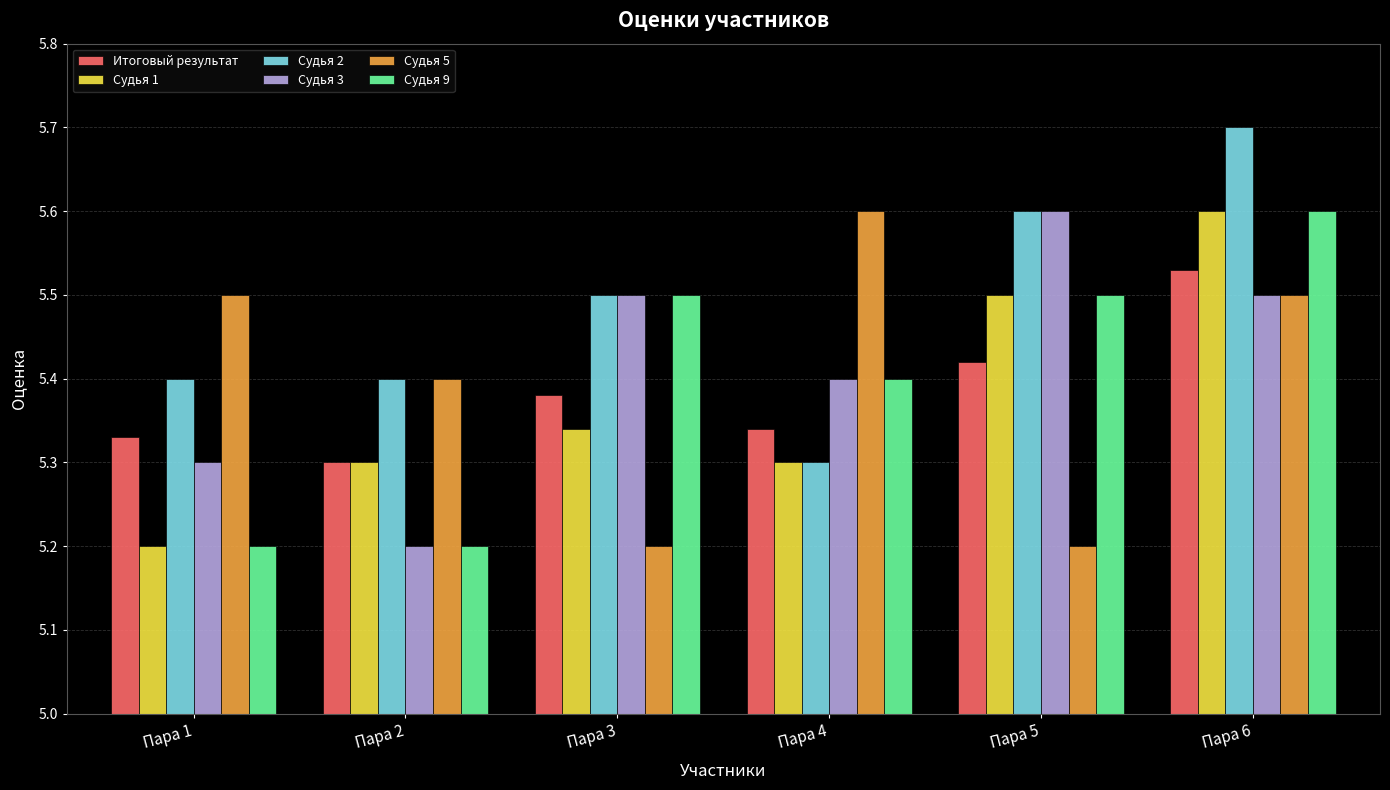

The Судья 1 series shows 2.5 at Пара 3. True or false?

False